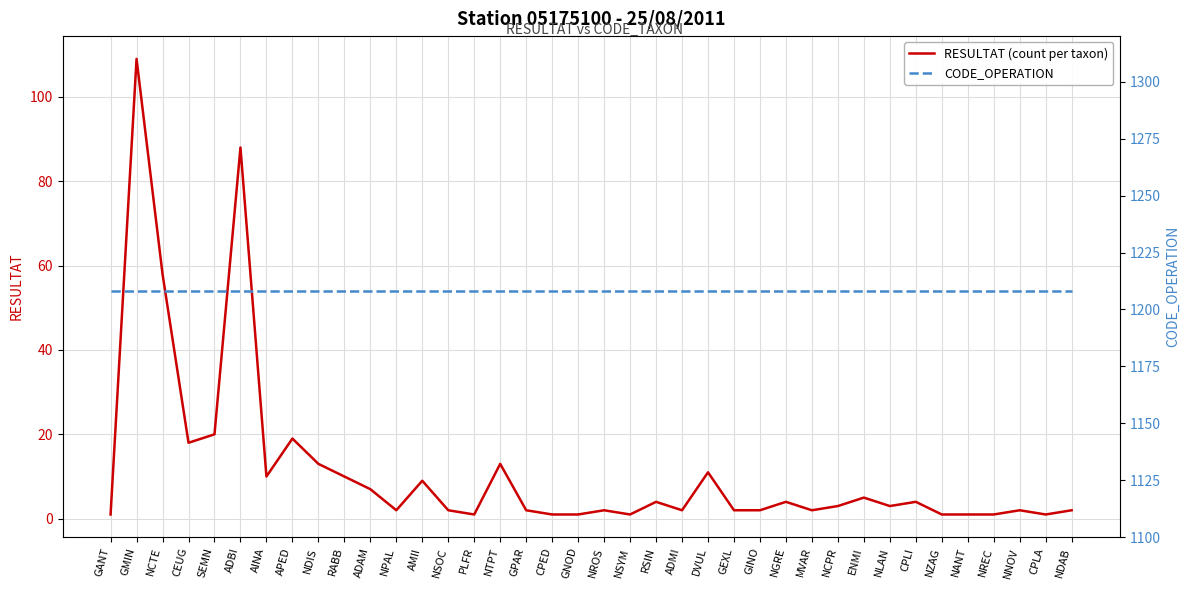

At which label is CODE_OPERATION closest to 1208?

GANT